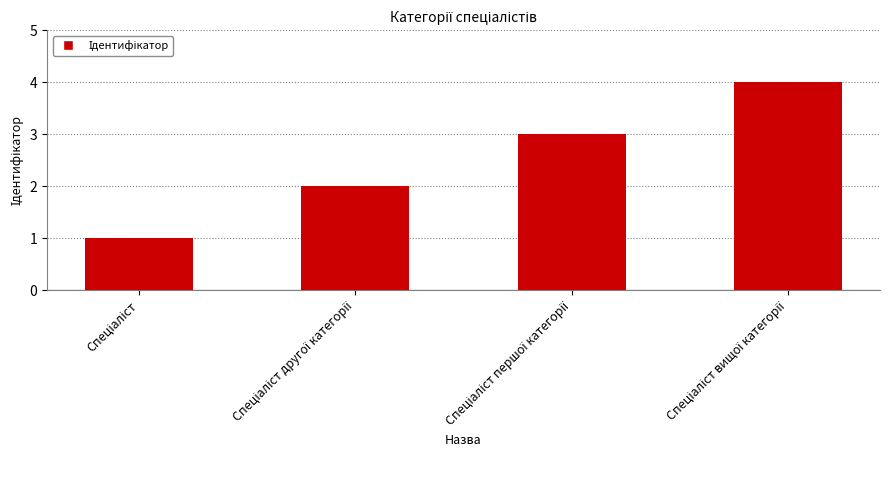

Are the bars grouped side by side (vs. stacked)?

No